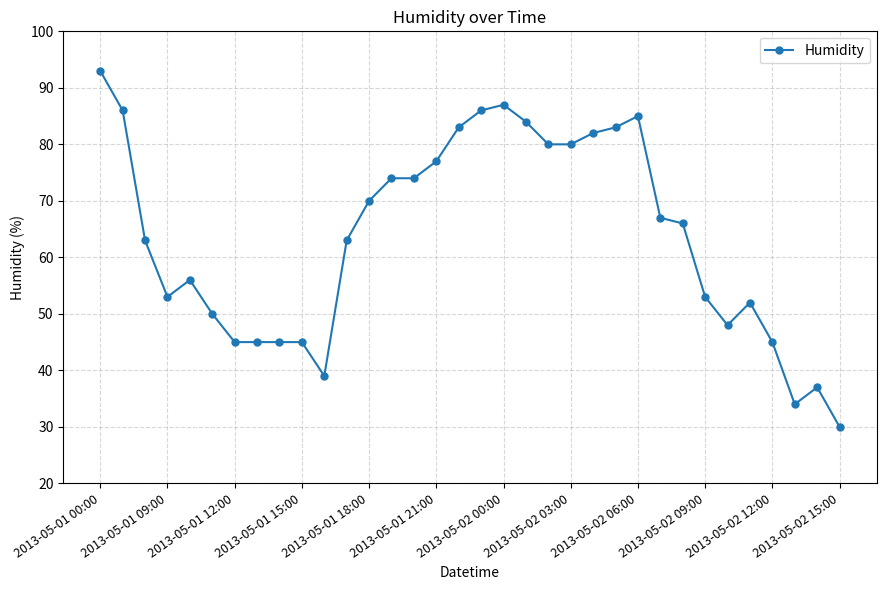

True or false: there are more than 1 points higher than both neighbors.

True